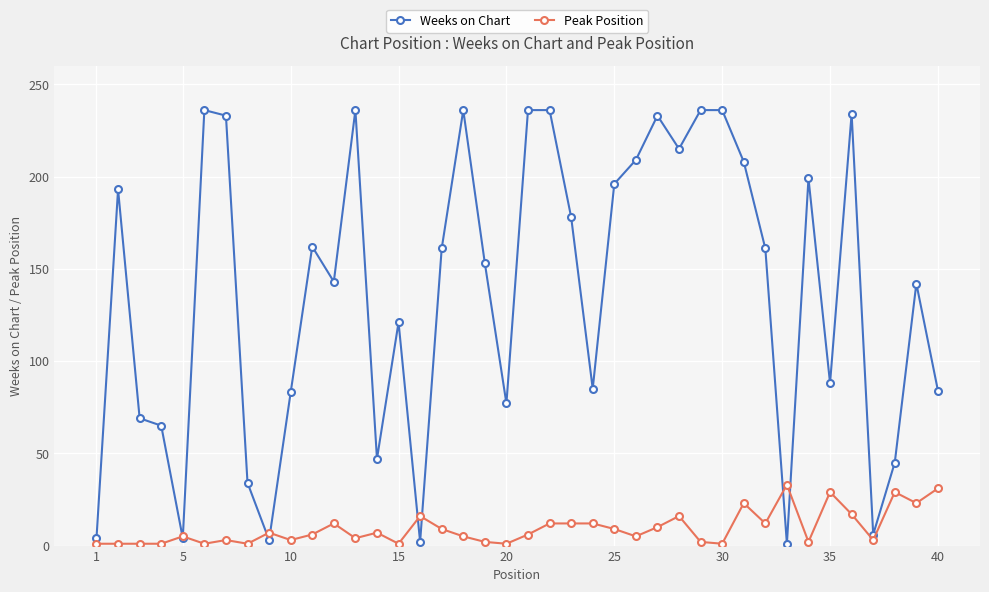

True or false: Peak Position has more than 2 points higher than both neighbors.

True